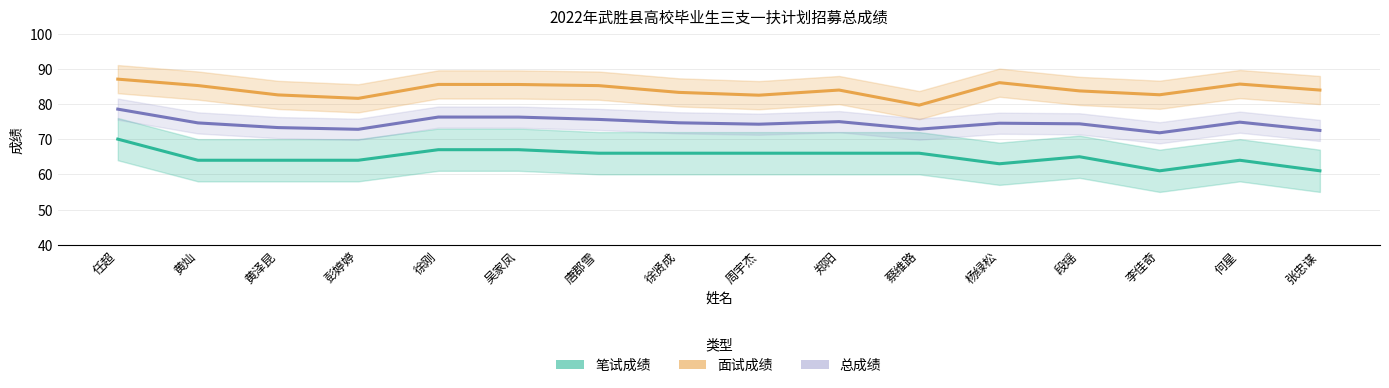

At 黄灿, list the series in order from smallest to largest.

笔试成绩, 总成绩, 面试成绩